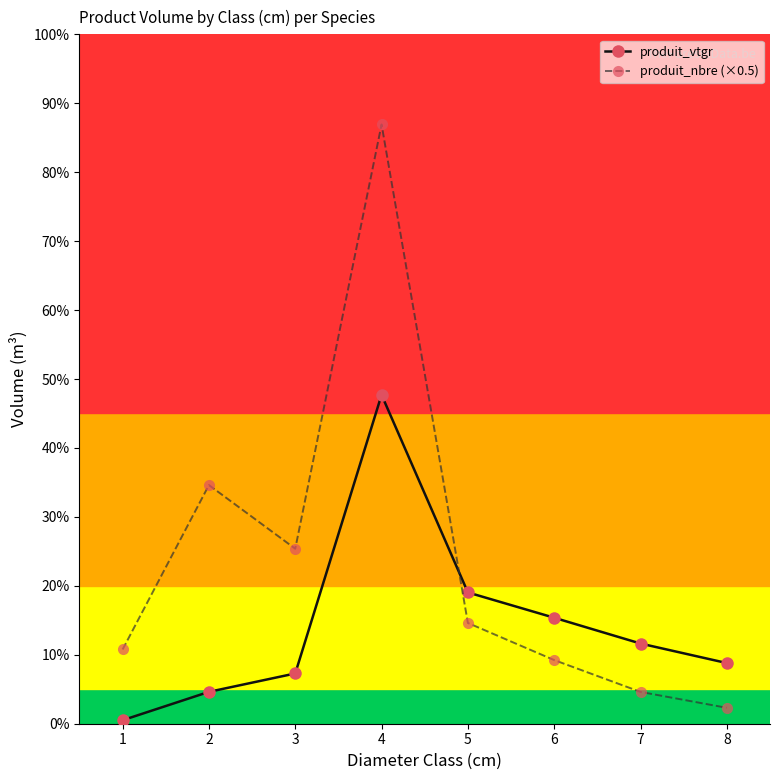

What are all the series names shown in the legend?

produit_vtgr, produit_nbre (×0.5)